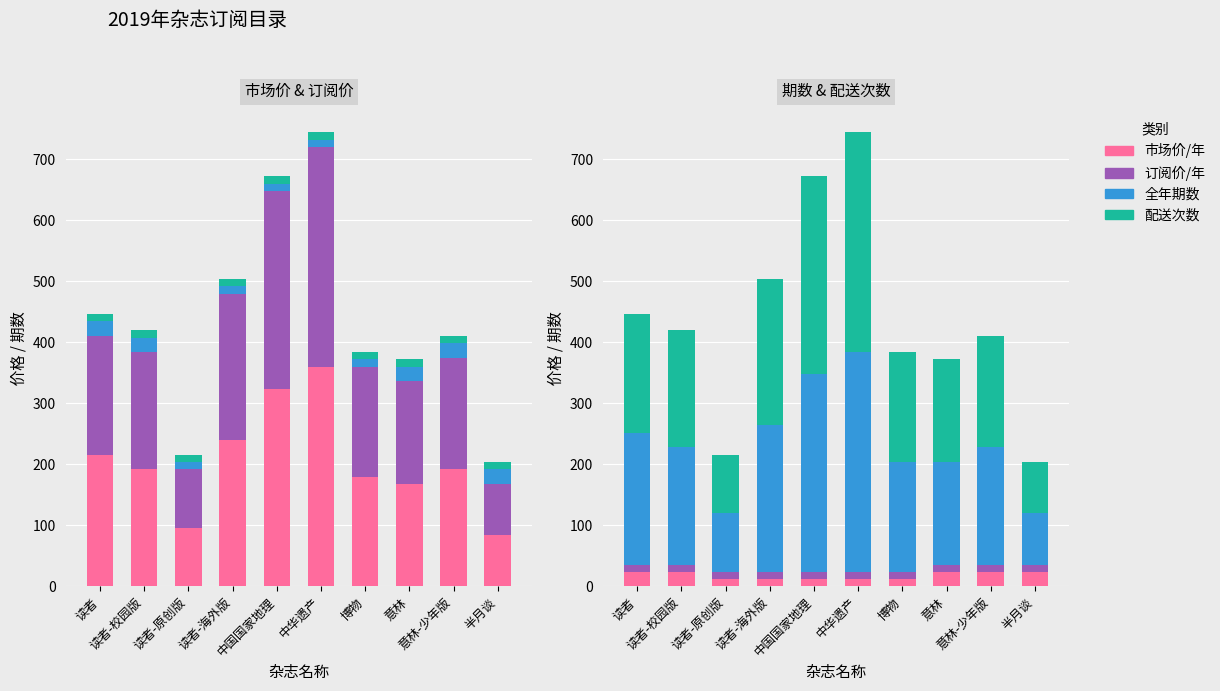

What is the label of the 3rd bar from the left?

读者-原创版